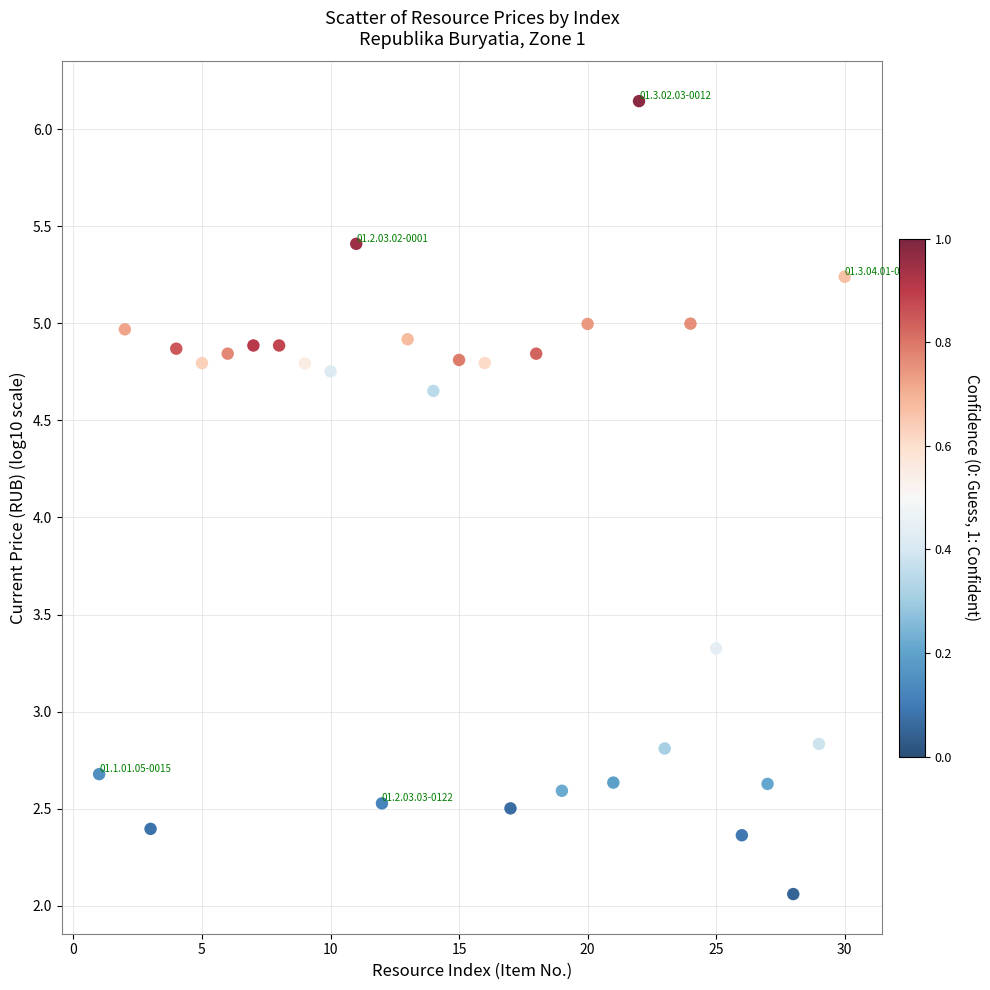

What is the range of Y values (max minus min)?

4.1